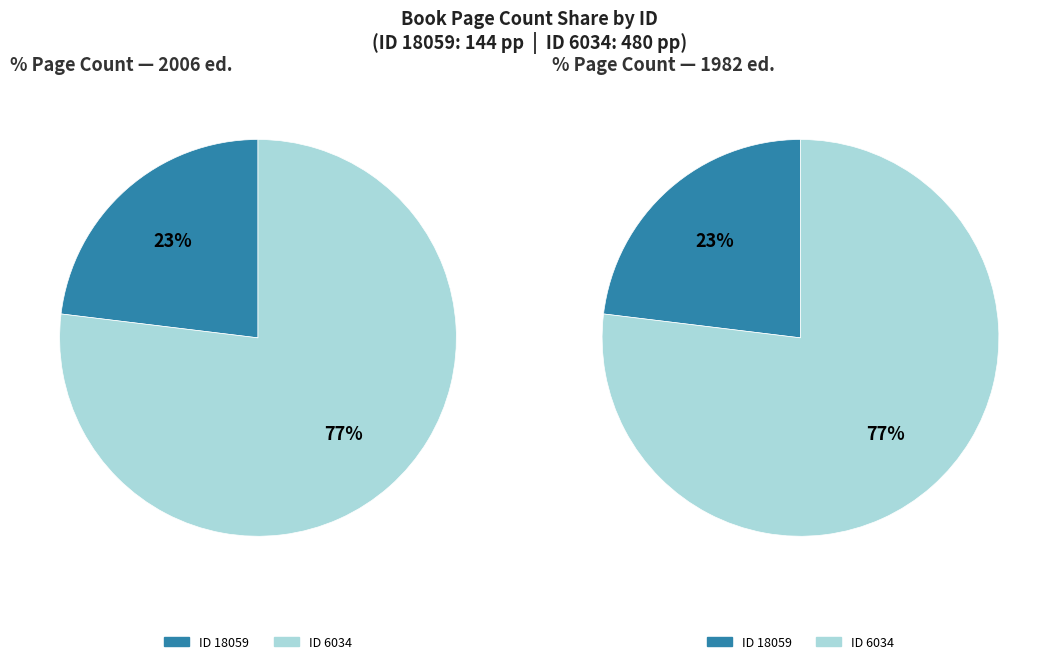

Which category has the biggest portion of the pie?

6034